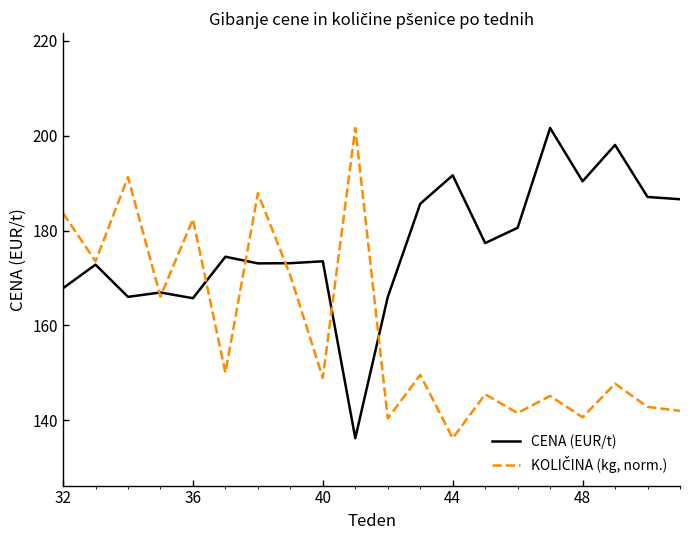

Which series has the largest total across all categories?

CENA (EUR/t)